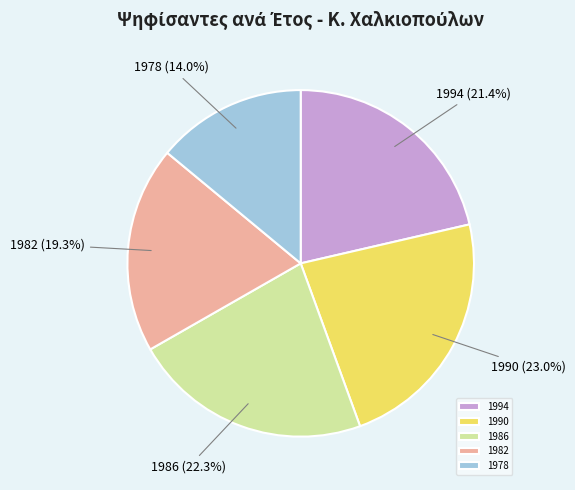

The 1982 slice represents 19% of the pie. True or false?

True